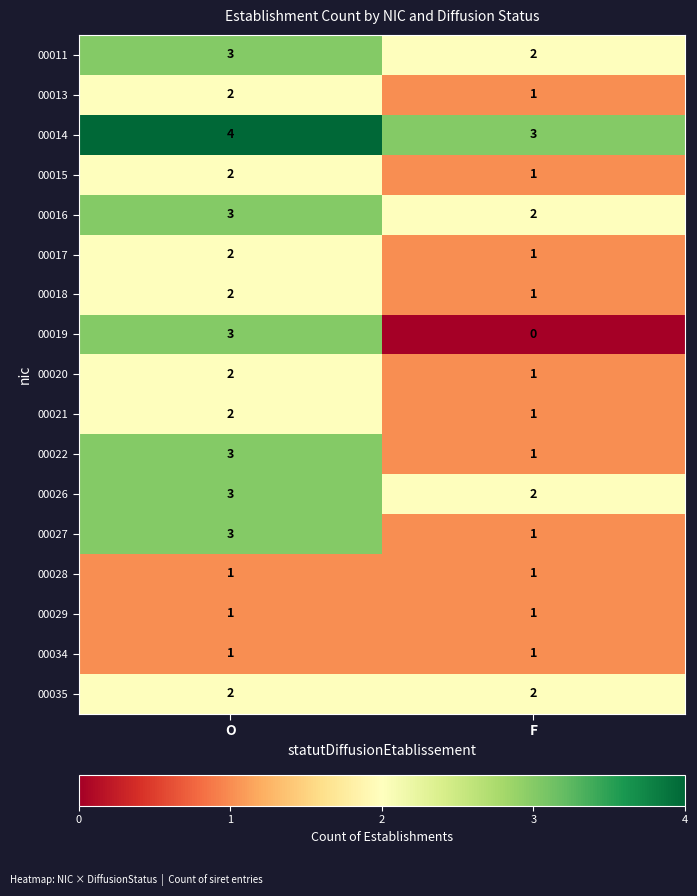

At which category is the sum across all series the highest?

O